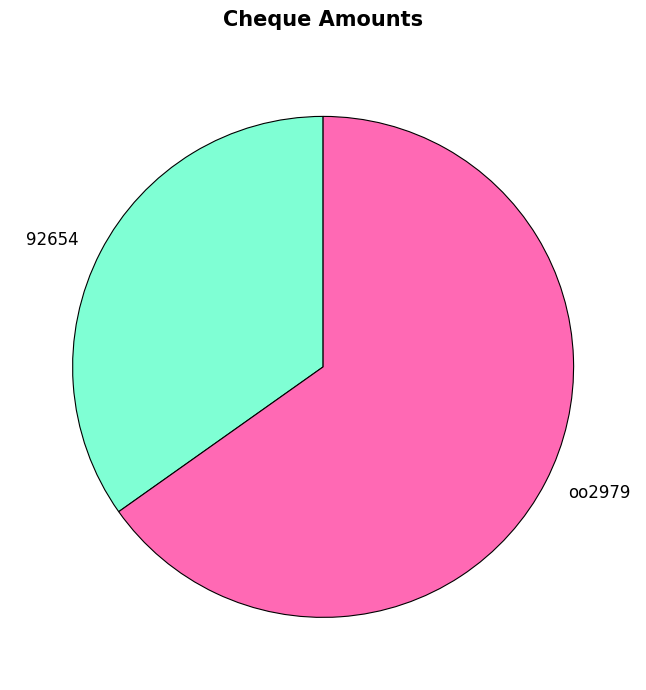

Do oo2979 and 92654 together represent more than half of the pie?

Yes